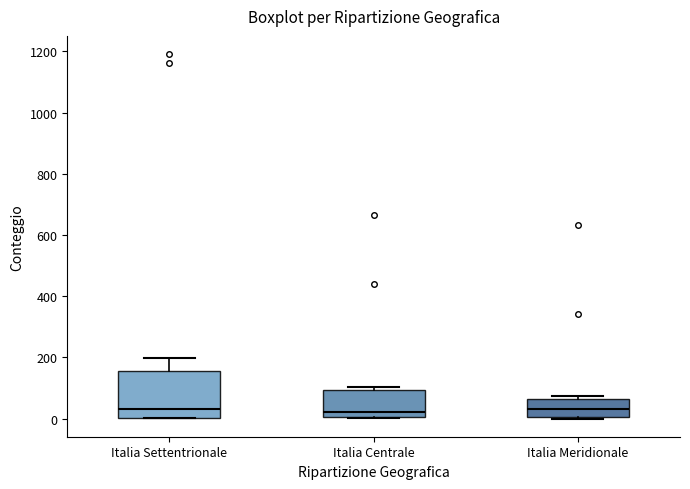

Reading left to right, transcribe this box plot: for each box, give where its median line is, the range the box spans, and where its two whiskers end, as read against the y-axis. The values are not printed on the chart, so give them approximately, as read against the axis.

Italia Settentrionale: median 40, box 0 to 160, whiskers 0 to 200
Italia Centrale: median 20, box 0 to 100, whiskers 0 to 100 (just above the box's upper edge)
Italia Meridionale: median 40, box 0 to 60, whiskers 0 to 80